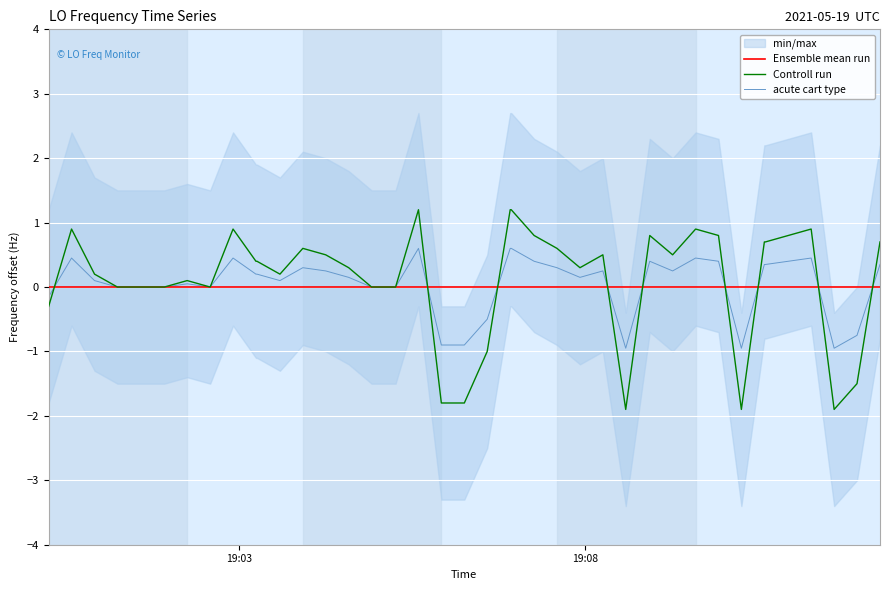

What is the highest value of the acute cart type series?

0.6